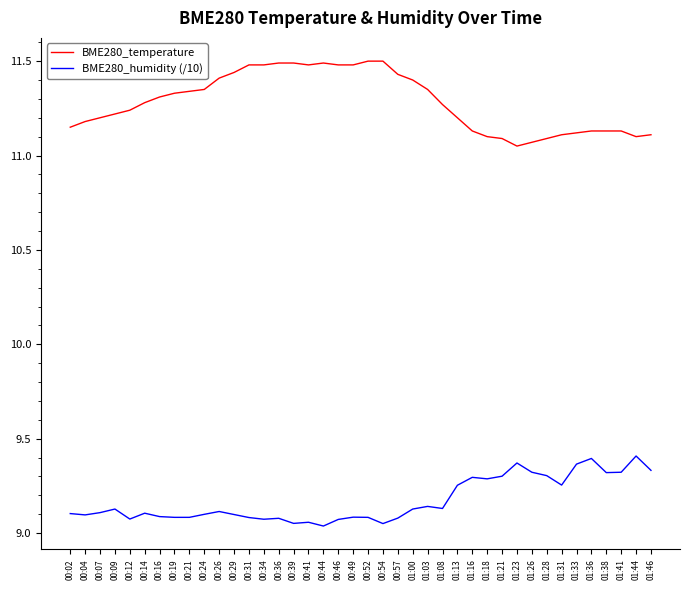

Rank the series at 00:31 from lowest to highest value.

BME280_humidity (/10), BME280_temperature